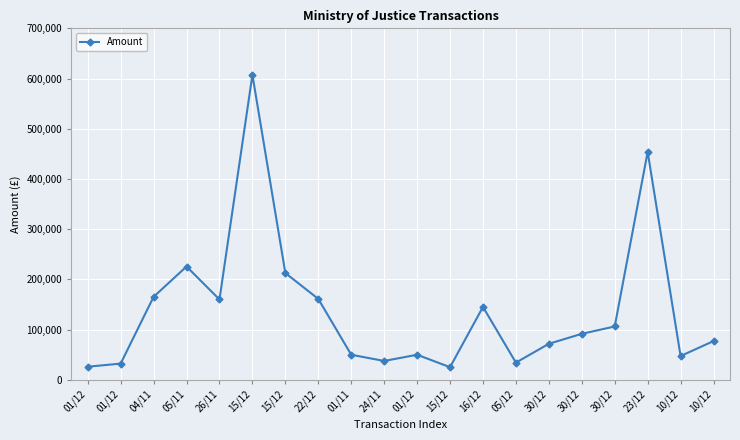

What is the value of the 9th point from the left?

49866.0